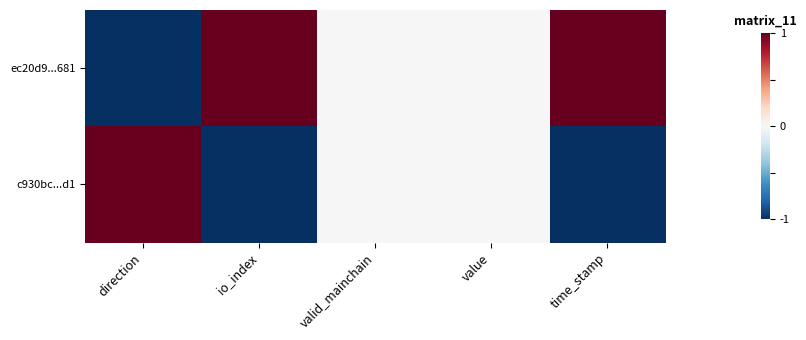

At which category does the chart reach its peak across all series?

io_index